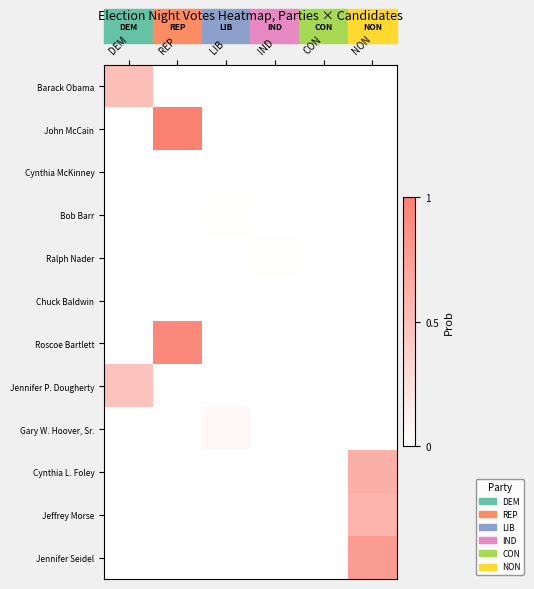

How many categories are shown in the chart?

6